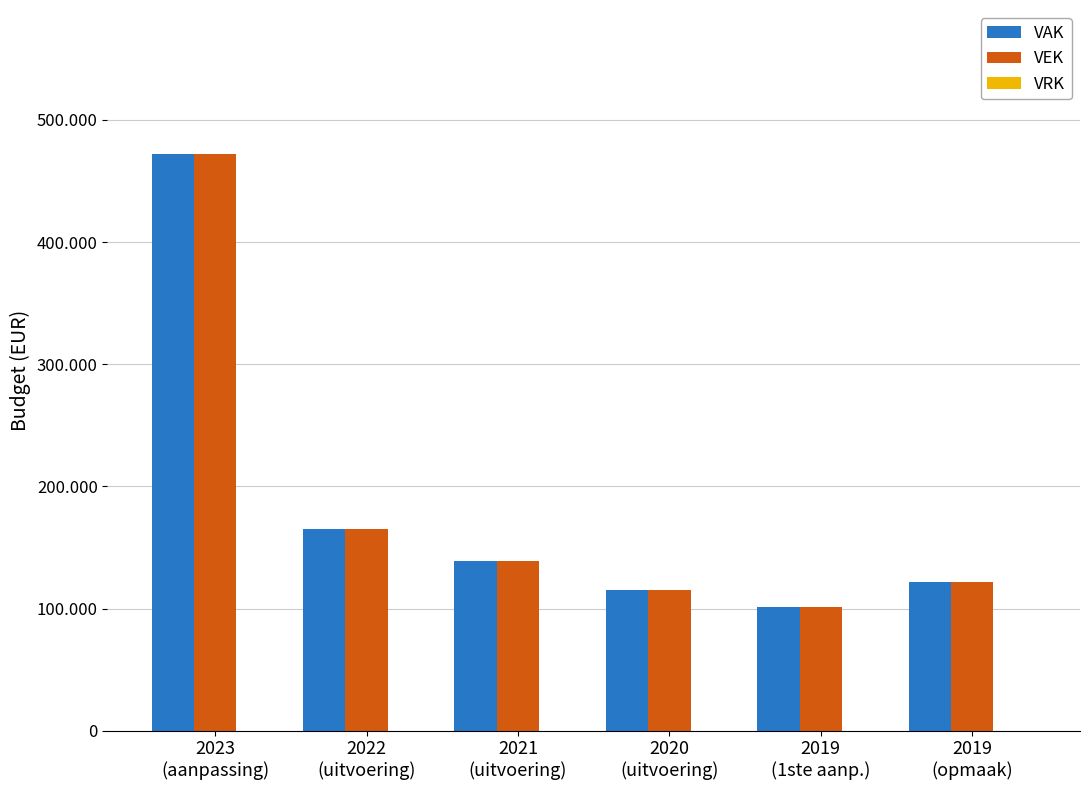

Reading left to right, list all the values displayed in this chart.

VAK: 2023
(aanpassing)=472051	2022
(uitvoering)=164946	2021
(uitvoering)=139120	2020
(uitvoering)=115399	2019
(1ste aanp.)=101405	2019
(opmaak)=122035
VEK: 2023
(aanpassing)=472051	2022
(uitvoering)=164726	2021
(uitvoering)=139061	2020
(uitvoering)=115388	2019
(1ste aanp.)=101405	2019
(opmaak)=122035
VRK: 2023
(aanpassing)=0	2022
(uitvoering)=0	2021
(uitvoering)=0	2020
(uitvoering)=0	2019
(1ste aanp.)=0	2019
(opmaak)=0